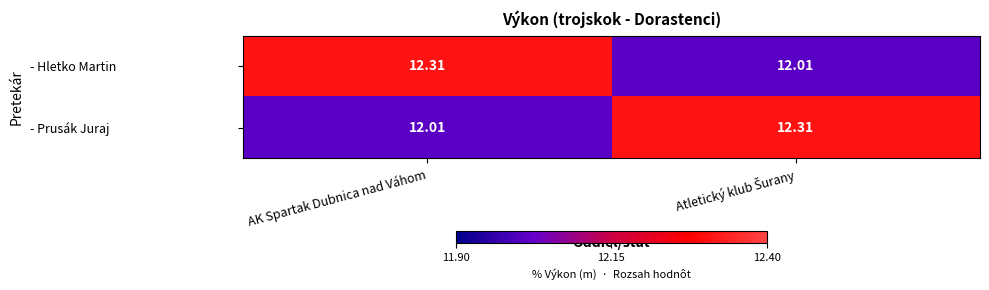

Which category has the highest value in the - Hletko Martin series?

AK Spartak Dubnica nad Váhom